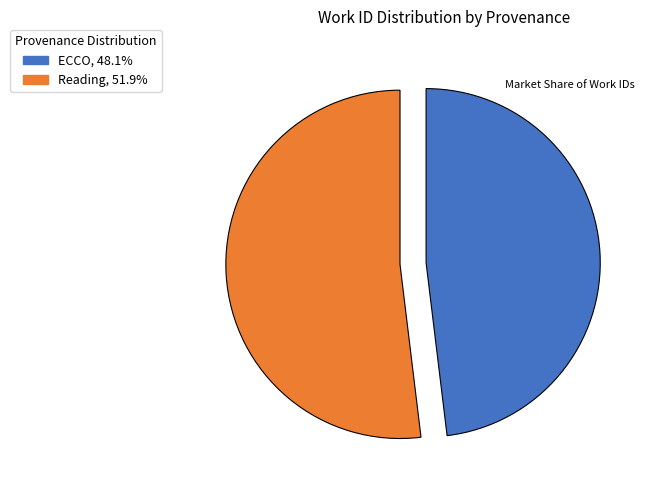

Does any single category account for the majority?

Yes